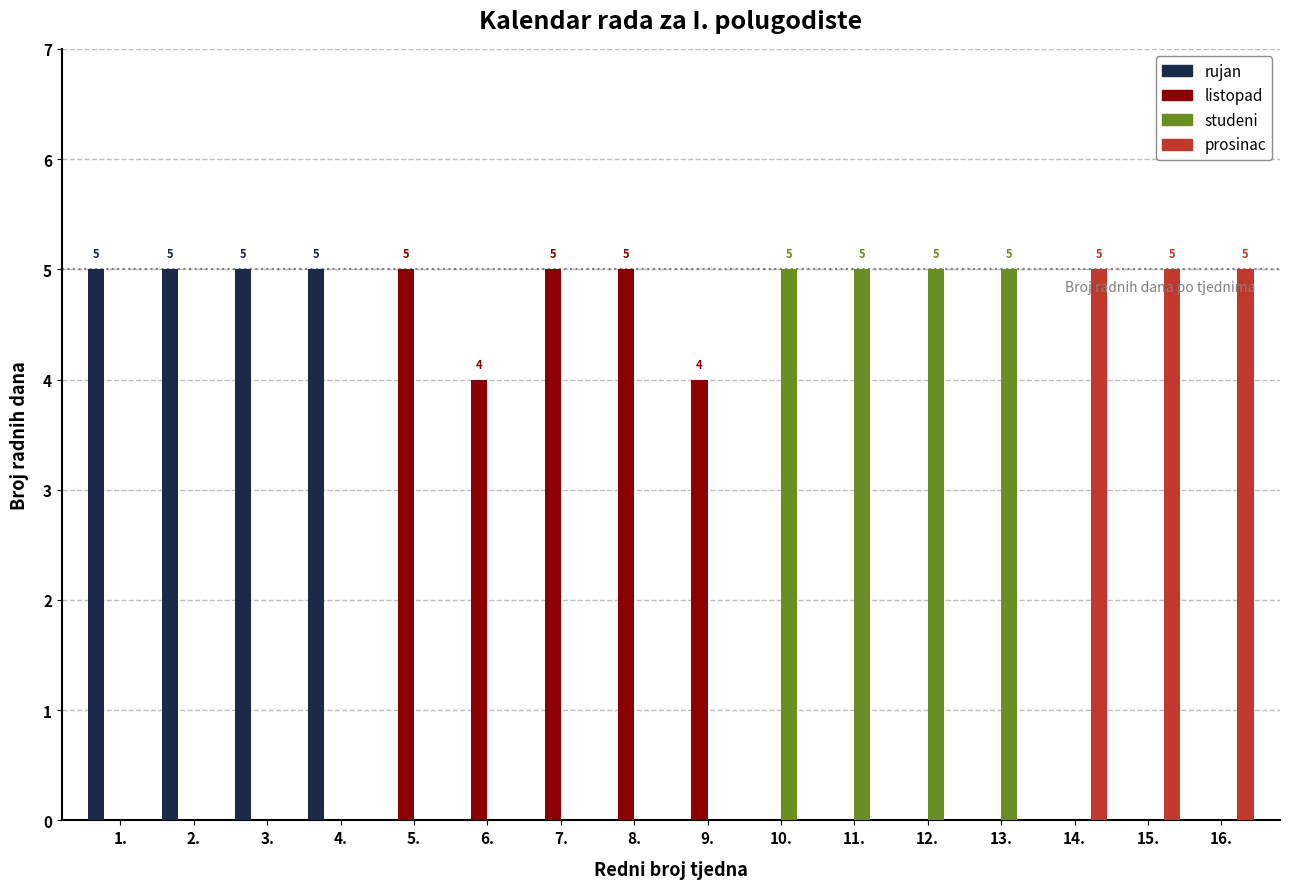

Which series has the largest total across all categories?

listopad